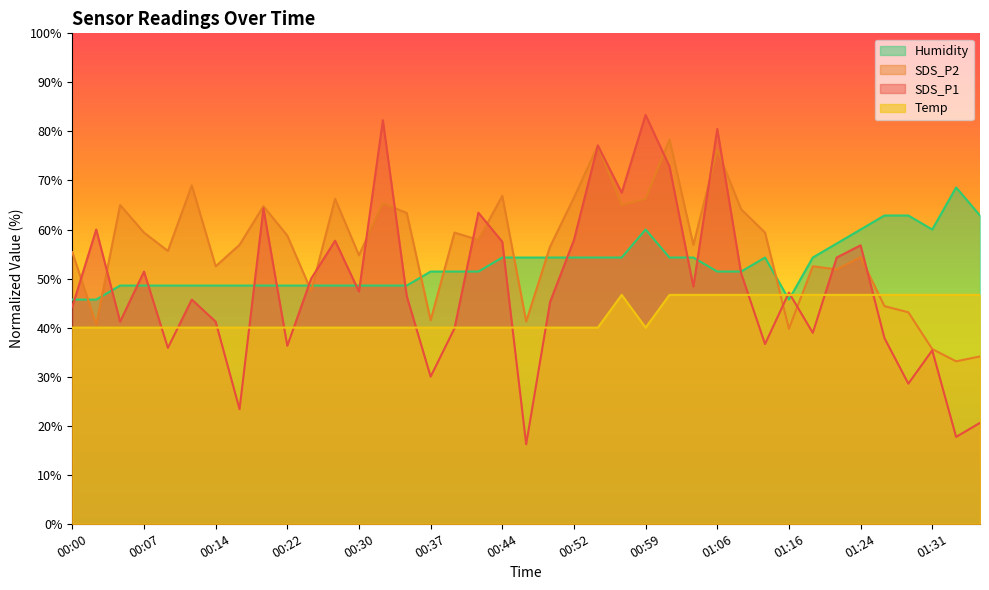

What is the label of the 17th point from the left?

00:40